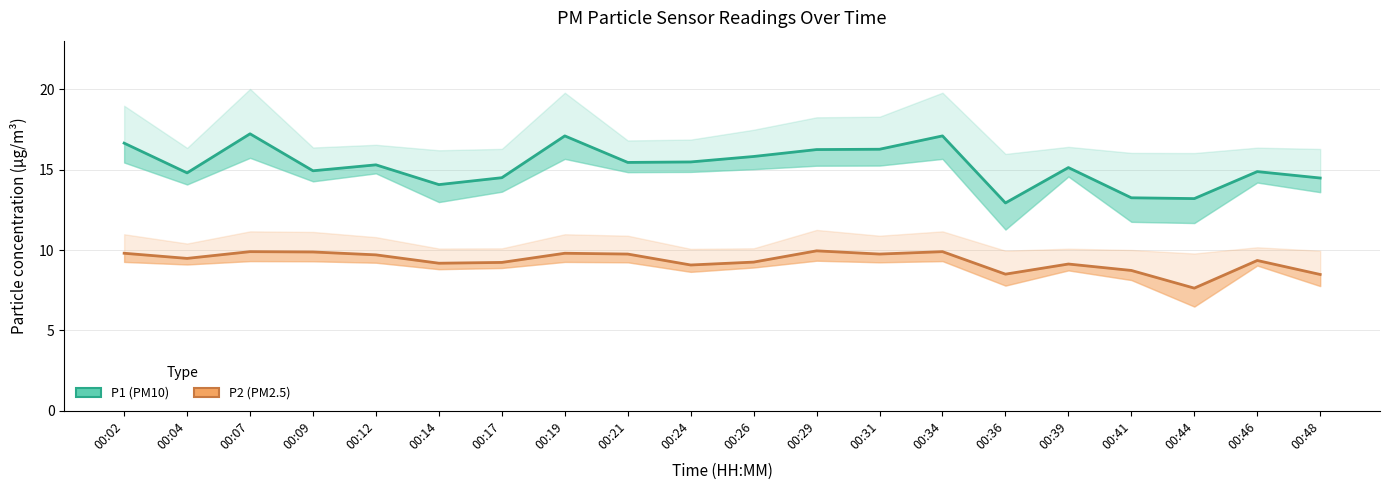

True or false: P2 (PM2.5) has more than 1 points higher than both neighbors.

True